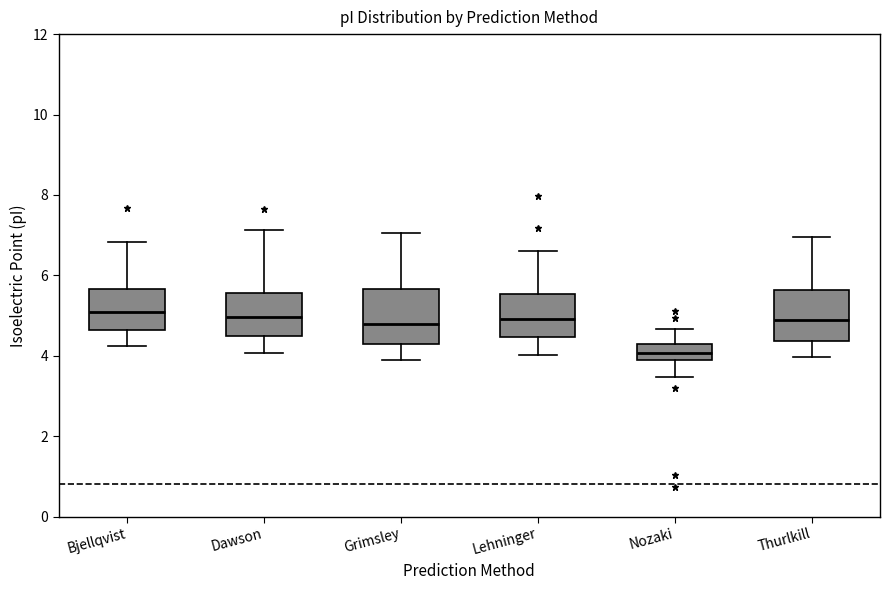

Where does the lower whisker of the box for Lehninger end on the y-axis? The values are not printed on the chart, so give them approximately, as read against the axis.

4.0